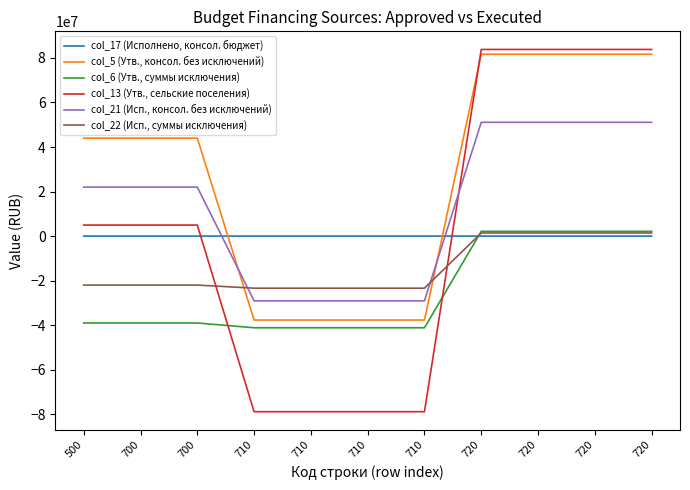

What is the value of the col_5 (Утв., консол. без исключений) point at the 5th from the left?

-37703800.0